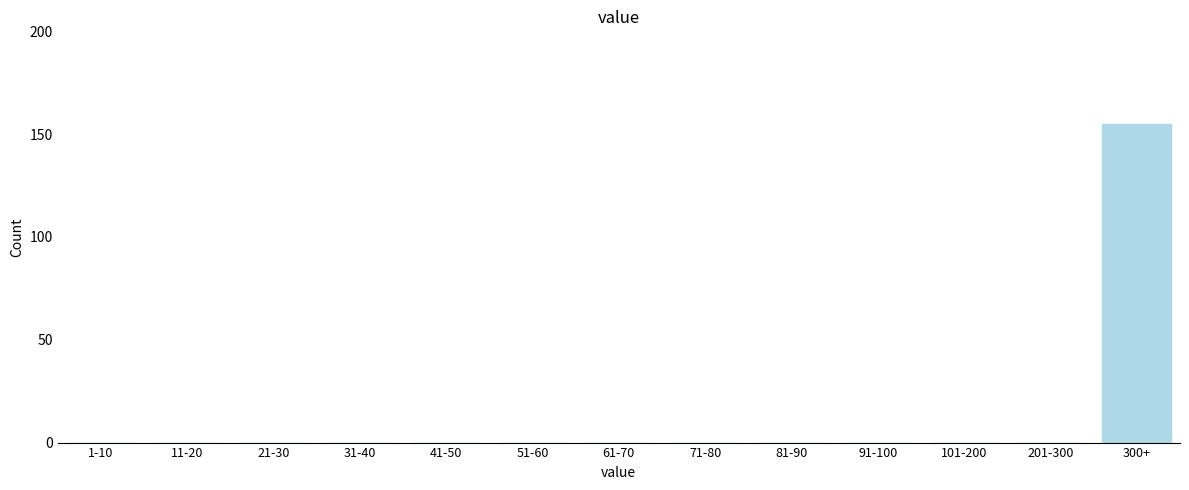

Reading right to left, extract all data points from this chart.

300+=155	201-300=0	101-200=0	91-100=0	81-90=0	71-80=0	61-70=0	51-60=0	41-50=0	31-40=0	21-30=0	11-20=0	1-10=0